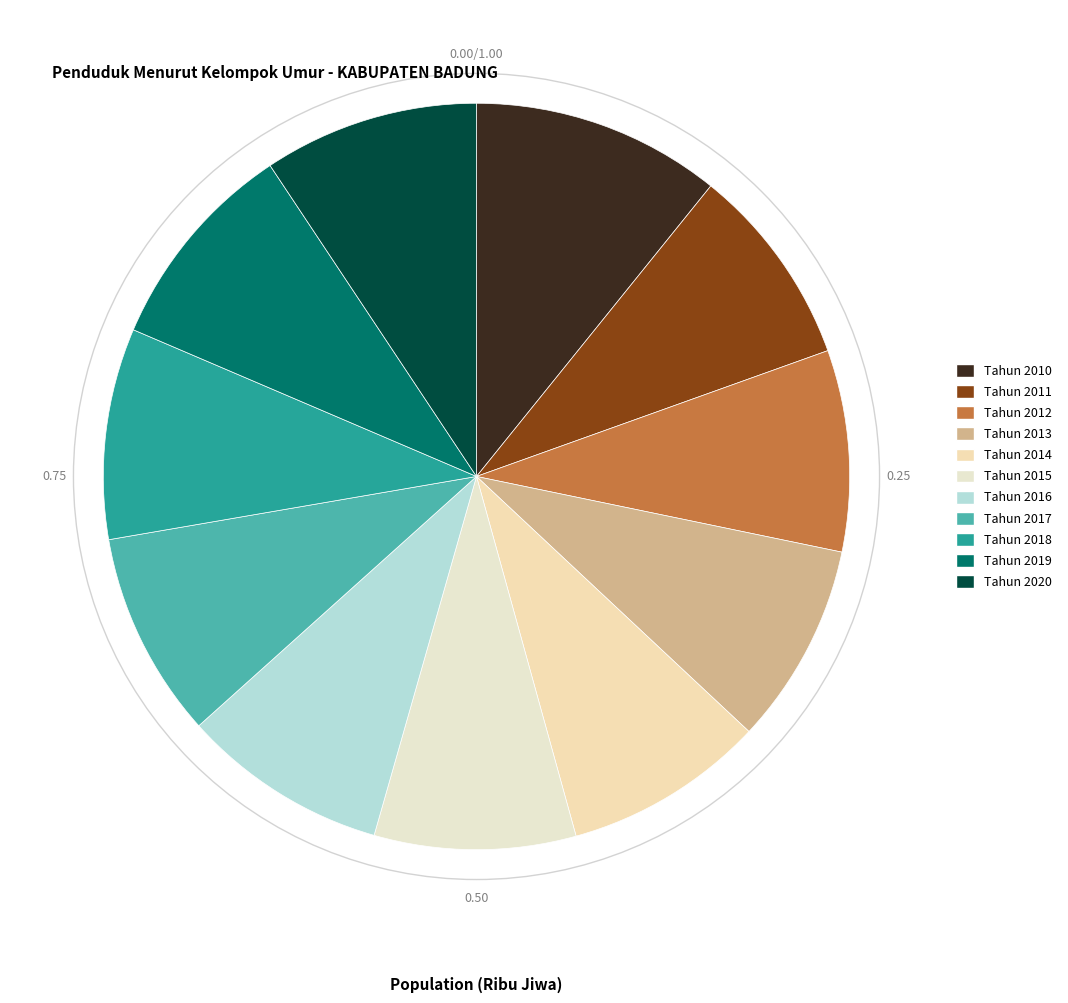

Does any single category account for the majority?

No